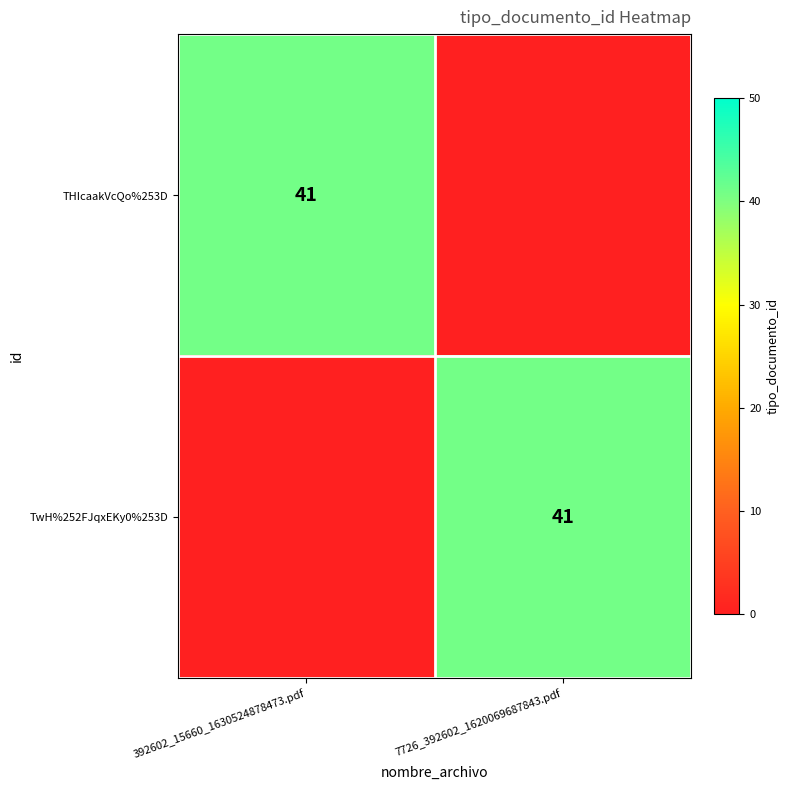

What is the maximum value shown in the chart?

41